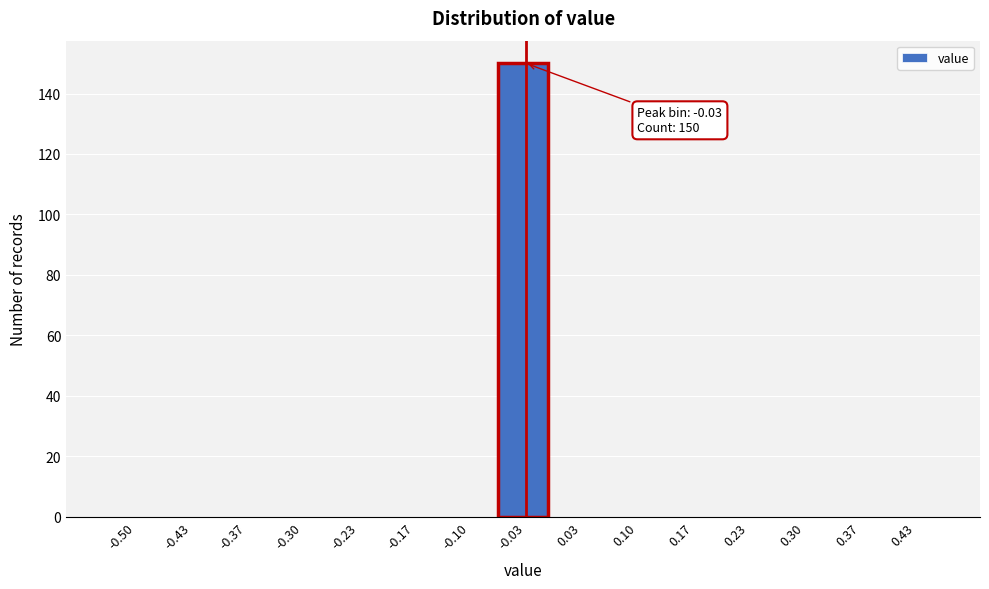

Reading left to right, what are all the values shown in this chart?

-0.50=0	-0.43=0	-0.37=0	-0.30=0	-0.23=0	-0.17=0	-0.10=0	-0.03=150	0.03=0	0.10=0	0.17=0	0.23=0	0.30=0	0.37=0	0.43=0